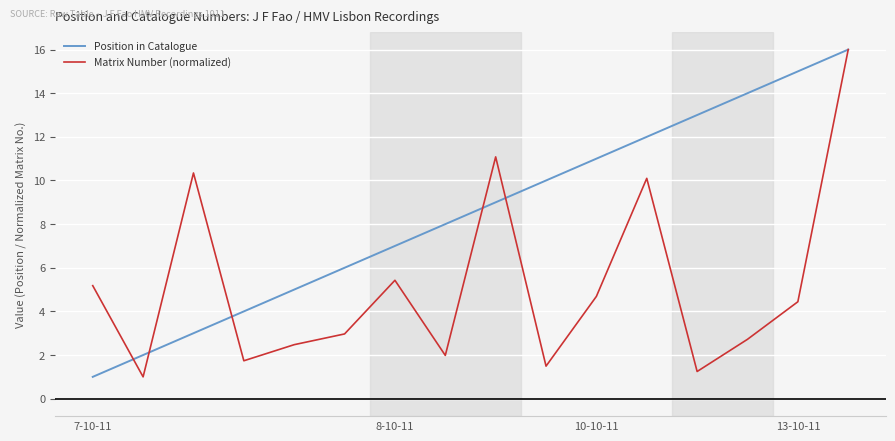

How many values in the Position in Catalogue series are below 9?

8